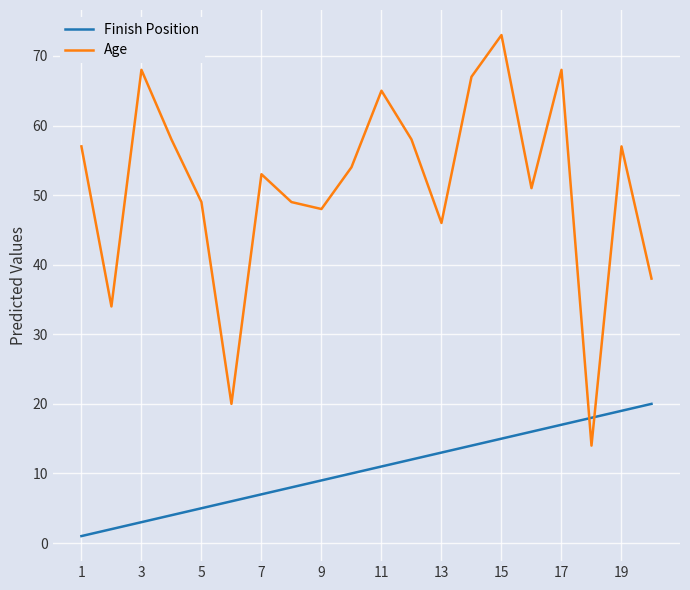

How many lines are shown in the chart?

2